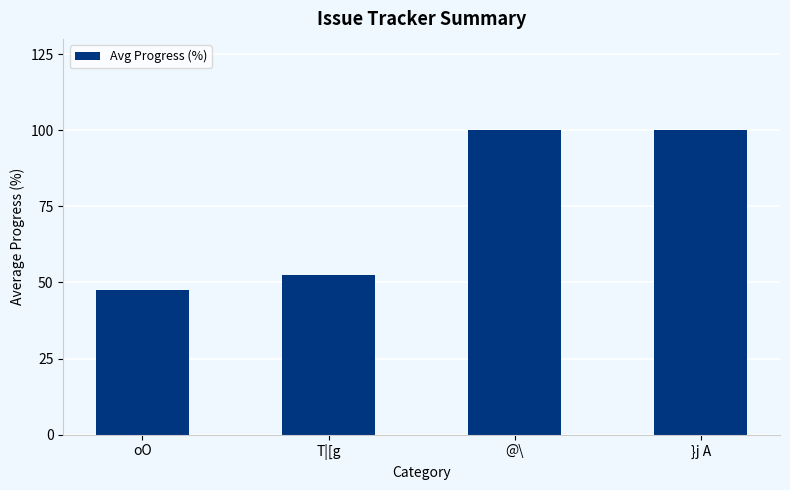

How many categories are shown in the chart?

4